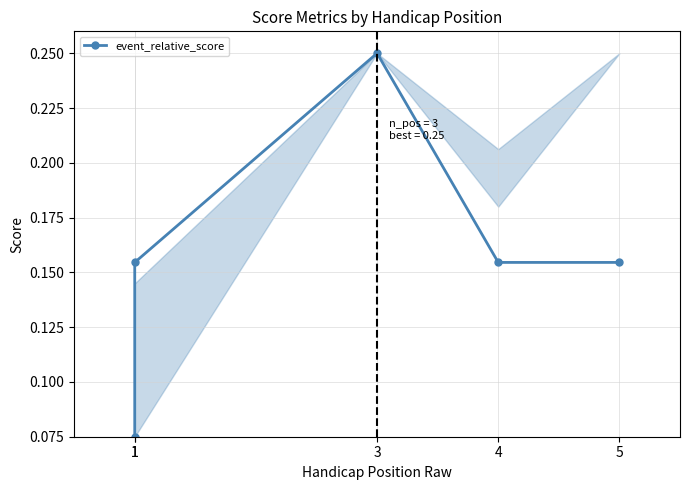

Which has a higher value, 1 or 1?

1